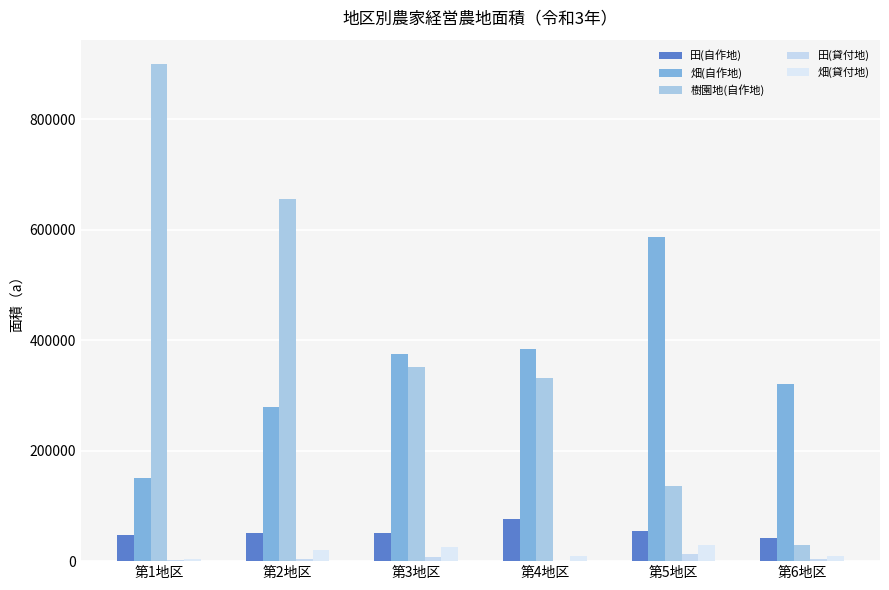

Between 第2地区 and 第5地区, which series saw the biggest shift?

樹園地(自作地)